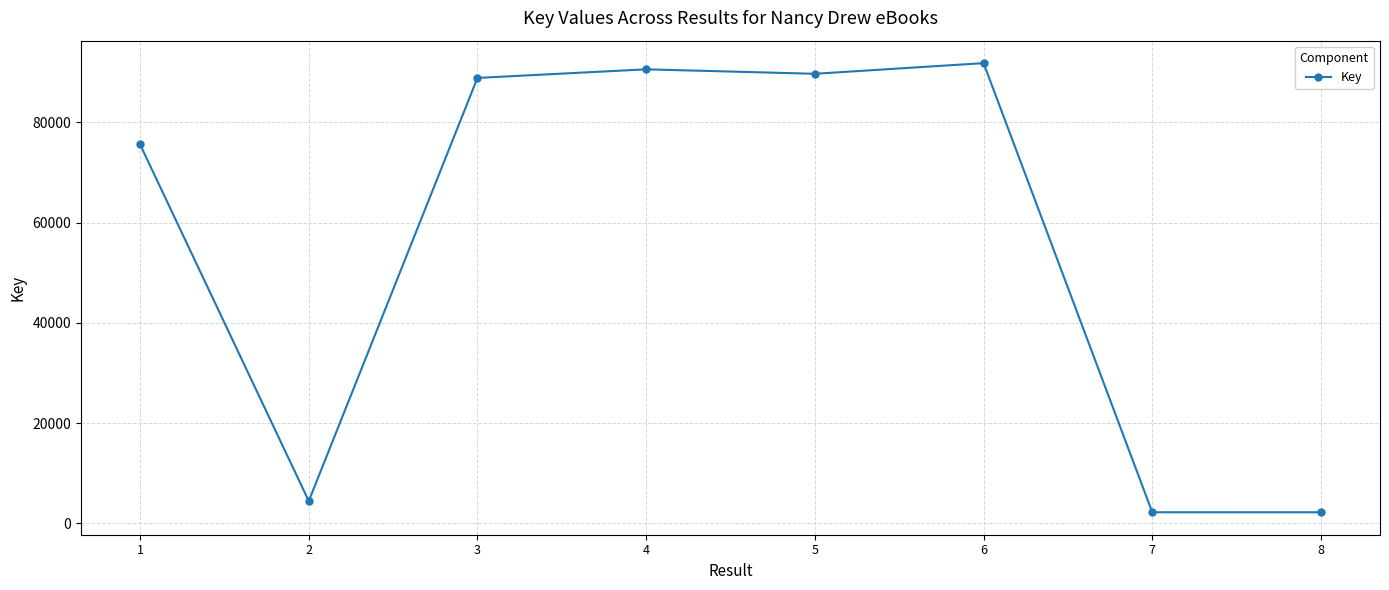

Which has a higher value, 2 or 5?

5